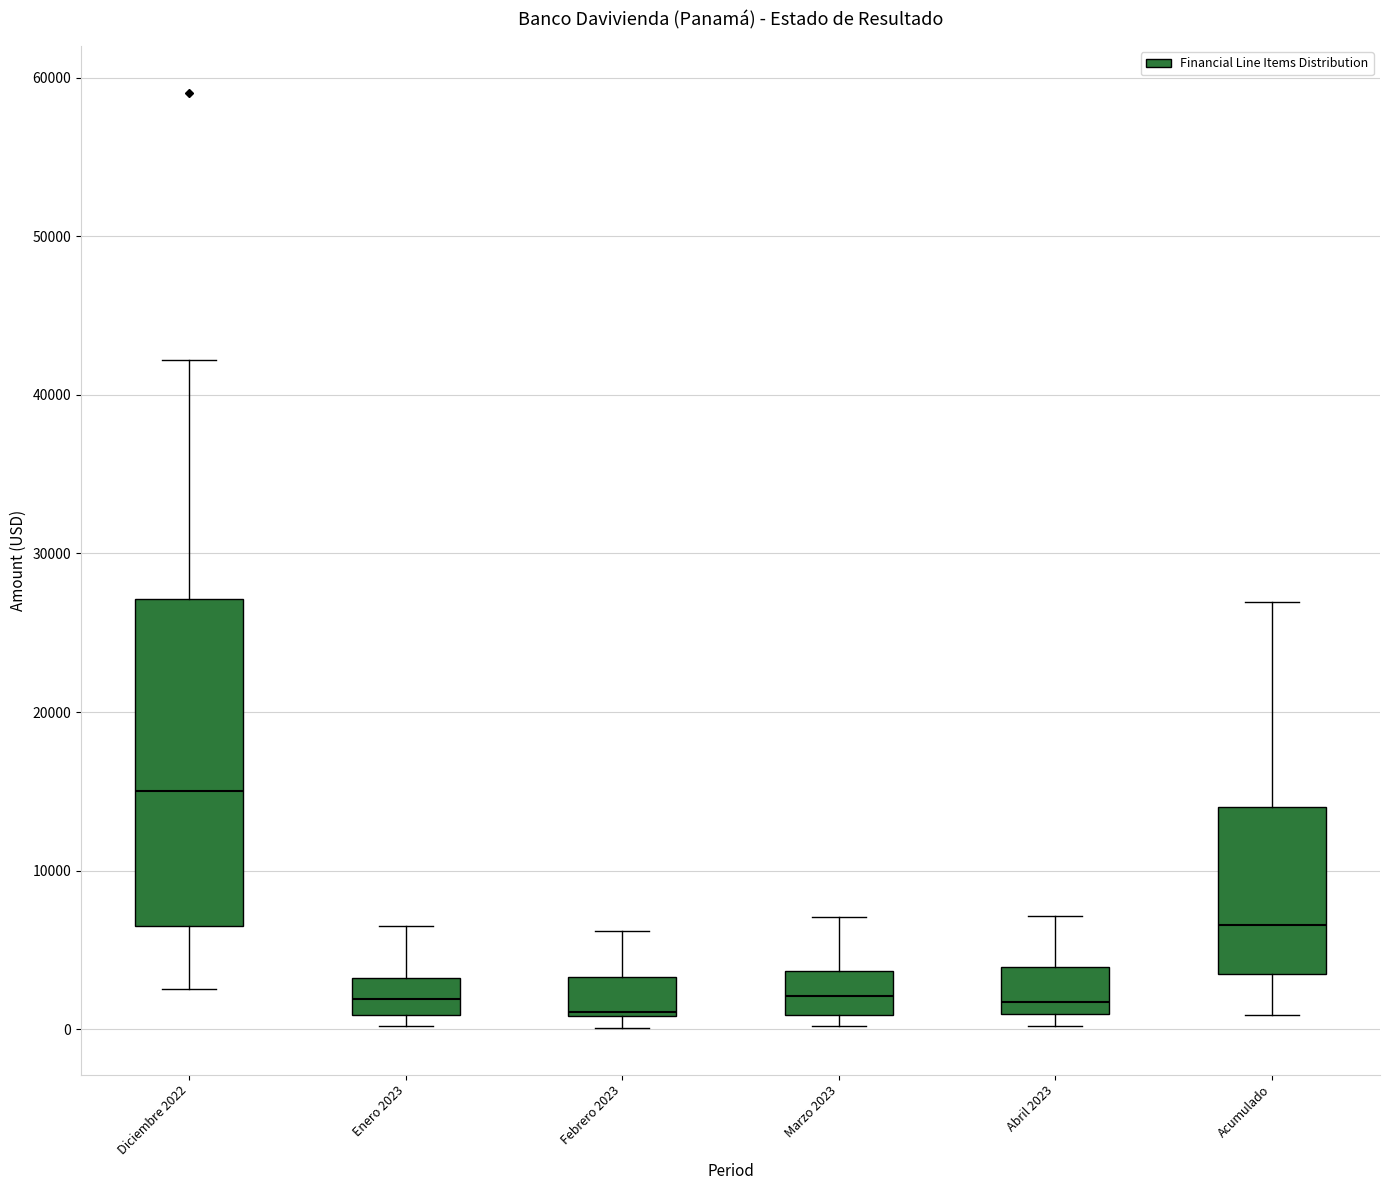

Reading left to right, transcribe this box plot: for each box, give where its median line is, the range the box spans, and where its two whiskers end, as read against the y-axis. The values are not printed on the chart, so give them approximately, as read against the axis.

Diciembre 2022: median 15000, box 6000 to 27000, whiskers 3000 to 42000
Enero 2023: median 2000, box 1000 to 3000, whiskers 0 to 7000
Febrero 2023: median 1000, box 1000 to 3000, whiskers 0 to 6000
Marzo 2023: median 2000, box 1000 to 4000, whiskers 0 to 7000
Abril 2023: median 2000, box 1000 to 4000, whiskers 0 to 7000
Acumulado: median 7000, box 3000 to 14000, whiskers 1000 to 27000